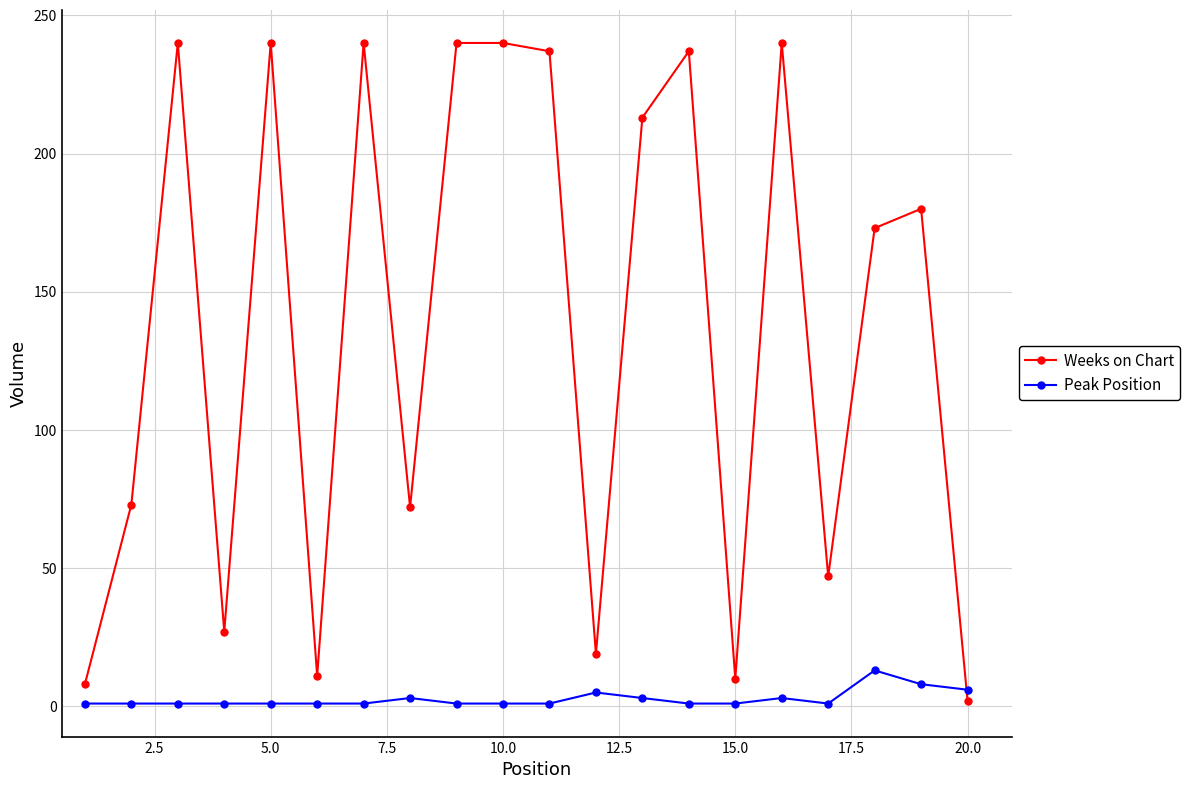

What are all the series names shown in the legend?

Weeks on Chart, Peak Position